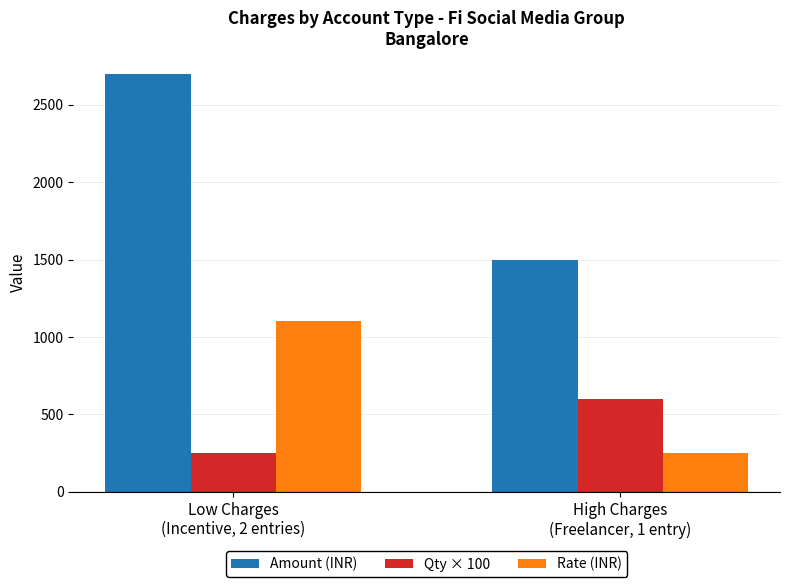

Reading left to right, extract all data points from this chart.

Amount (INR): Low Charges
(Incentive, 2 entries)=2700	High Charges
(Freelancer, 1 entry)=1500
Qty × 100: Low Charges
(Incentive, 2 entries)=250	High Charges
(Freelancer, 1 entry)=600
Rate (INR): Low Charges
(Incentive, 2 entries)=1100	High Charges
(Freelancer, 1 entry)=250